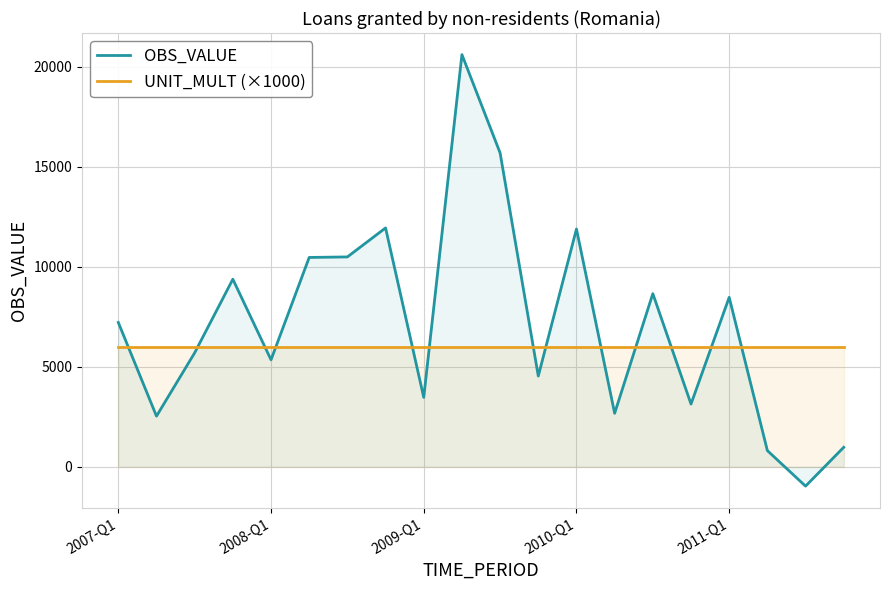

How many lines are shown in the chart?

2